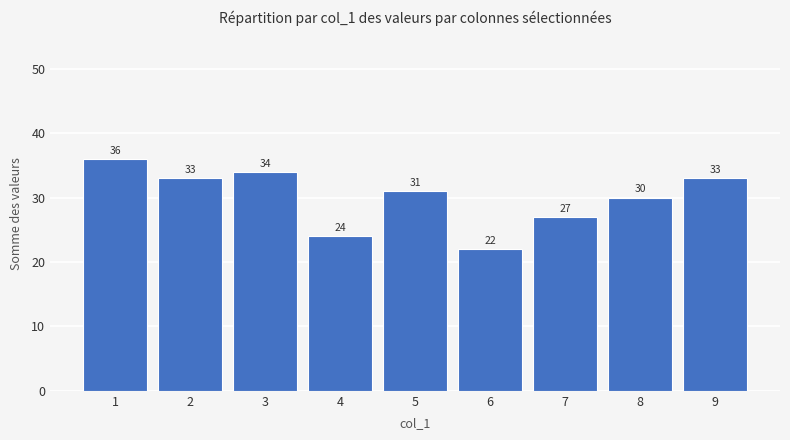

At which category does the chart reach its minimum across all series?

6